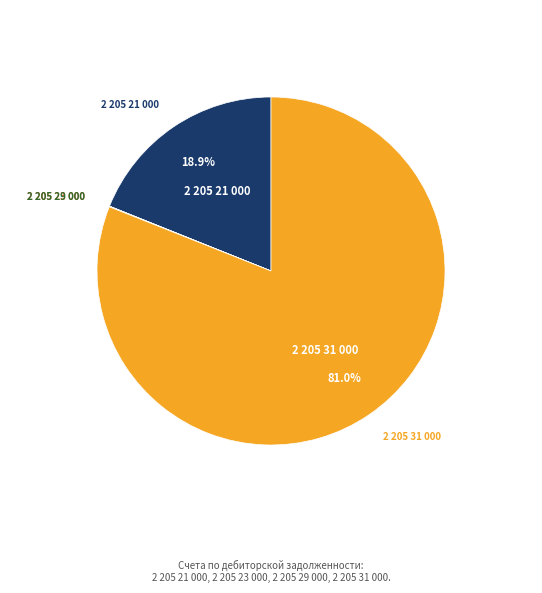

Does any single category account for the majority?

Yes